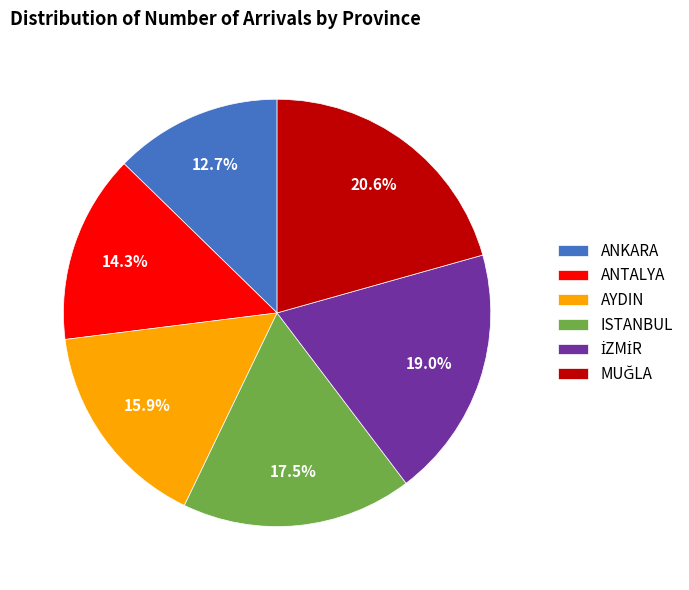

Count the number of slices in the pie.

6